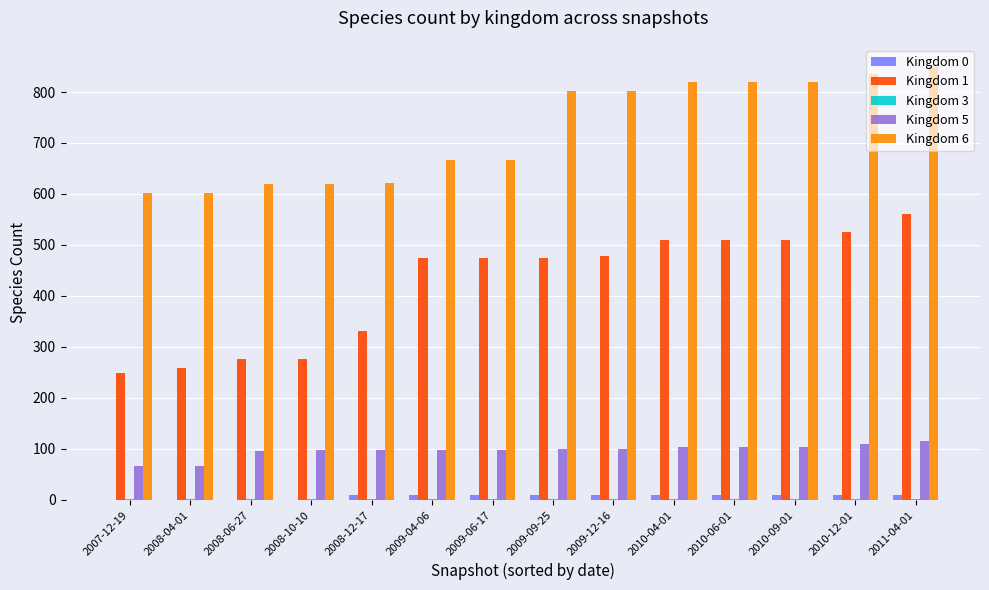

Which series has the largest total across all categories?

Kingdom 6